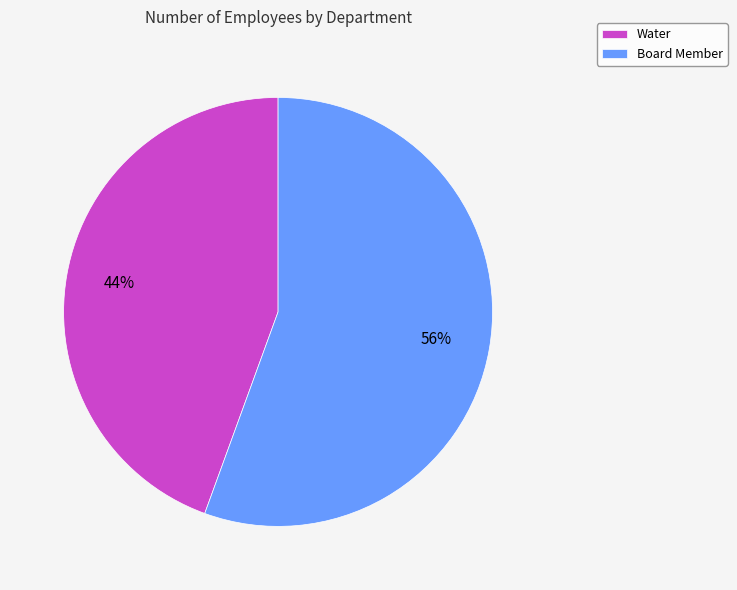

Do Water and Board Member together represent more than half of the pie?

Yes